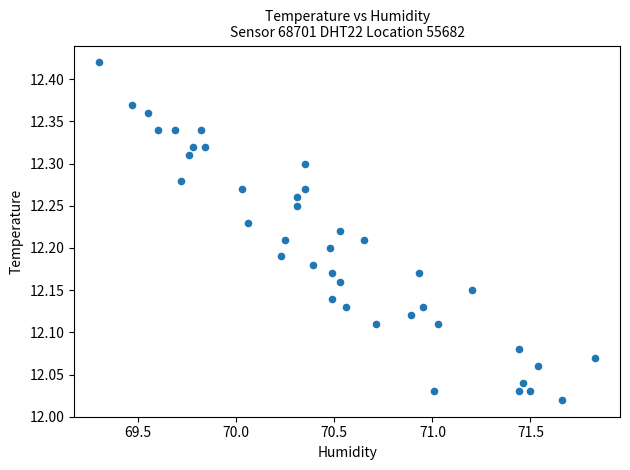

What is the range of Y values (max minus min)?

0.4